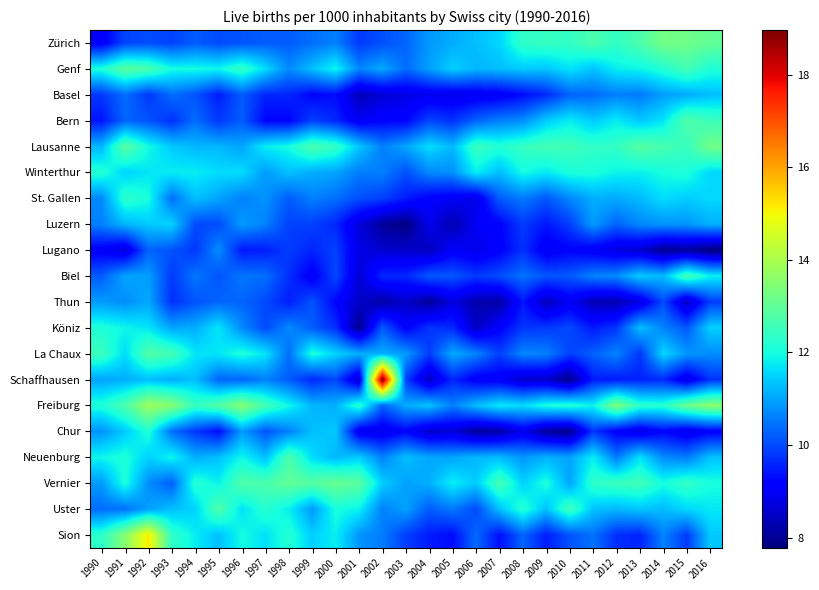

Reading right to left, what are all the values shown in this chart?

Zürich: 2016=13.0	2015=13.2	2014=13.2	2013=12.7	2012=12.4	2011=12.7	2010=12.4	2009=12.4	2008=12.3	2007=11.5	2006=11.3	2005=11.1	2004=10.9	2003=10.3	2002=10.1	2001=9.8	2000=10.6	1999=10.4	1998=10.2	1997=10.2	1996=10.1	1995=10.0	1994=10.2	1993=9.9	1992=10.0	1991=9.9	1990=9.0
Genf: 2016=12.1	2015=12.6	2014=12.2	2013=11.9	2012=11.8	2011=11.3	2010=11.7	2009=11.3	2008=11.4	2007=11.3	2006=11.2	2005=11.5	2004=10.9	2003=10.4	2002=11.1	2001=10.7	2000=11.9	1999=11.3	1998=10.7	1997=11.6	1996=12.4	1995=11.9	1994=12.0	1993=12.0	1992=12.7	1991=12.9	1990=12.1
Basel: 2016=11.3	2015=11.1	2014=10.9	2013=10.5	2012=10.6	2011=10.4	2010=10.3	2009=9.6	2008=9.3	2007=9.0	2006=8.9	2005=8.9	2004=8.9	2003=8.8	2002=8.6	2001=8.4	2000=9.3	1999=9.2	1998=9.6	1997=9.6	1996=10.2	1995=9.5	1994=10.1	1993=10.4	1992=9.8	1991=10.4	1990=9.8
Bern: 2016=12.5	2015=12.8	2014=11.7	2013=11.4	2012=11.8	2011=11.4	2010=11.8	2009=11.4	2008=10.7	2007=10.6	2006=10.3	2005=9.7	2004=9.9	2003=9.2	2002=9.2	2001=9.0	2000=9.6	1999=9.9	1998=9.2	1997=9.2	1996=10.2	1995=9.8	1994=10.4	1993=9.7	1992=10.1	1991=10.3	1990=9.4
Lausanne: 2016=13.2	2015=12.4	2014=12.7	2013=12.9	2012=12.4	2011=12.3	2010=12.6	2009=12.6	2008=12.4	2007=12.2	2006=12.5	2005=11.2	2004=11.6	2003=11.0	2002=10.6	2001=11.4	2000=12.4	1999=12.7	1998=12.0	1997=11.8	1996=11.0	1995=11.2	1994=11.2	1993=11.4	1992=12.0	1991=12.9	1990=11.2
Winterthur: 2016=11.6	2015=12.1	2014=12.0	2013=11.8	2012=11.9	2011=12.1	2010=12.1	2009=11.8	2008=12.0	2007=11.3	2006=11.8	2005=10.8	2004=10.7	2003=10.1	2002=10.6	2001=10.6	2000=11.0	1999=11.1	1998=11.3	1997=10.9	1996=11.6	1995=11.6	1994=11.8	1993=11.8	1992=11.7	1991=11.5	1990=12.2
St. Gallen: 2016=11.6	2015=11.4	2014=11.6	2013=11.2	2012=11.1	2011=11.1	2010=10.7	2009=10.2	2008=10.5	2007=10.2	2006=8.8	2005=9.0	2004=9.1	2003=9.5	2002=9.9	2001=10.1	2000=10.4	1999=10.6	1998=10.2	1997=10.8	1996=10.6	1995=11.0	1994=11.3	1993=10.4	1992=12.0	1991=12.3	1990=10.7
Luzern: 2016=11.1	2015=10.8	2014=10.8	2013=10.7	2012=10.3	2011=10.9	2010=9.9	2009=9.4	2008=9.8	2007=9.2	2006=9.0	2005=8.3	2004=8.9	2003=7.8	2002=8.1	2001=8.7	2000=9.6	1999=9.9	1998=9.9	1997=10.6	1996=10.9	1995=10.0	1994=10.0	1993=11.5	1992=11.4	1991=11.2	1990=10.6
Lugano: 2016=7.8	2015=8.1	2014=8.0	2013=8.6	2012=8.7	2011=9.0	2010=9.2	2009=8.9	2008=9.7	2007=9.1	2006=8.8	2005=9.1	2004=8.4	2003=8.6	2002=8.6	2001=8.8	2000=9.9	1999=9.6	1998=9.8	1997=9.5	1996=9.4	1995=10.7	1994=9.8	1993=10.1	1992=10.3	1991=8.7	1990=9.1
Biel: 2016=11.8	2015=12.6	2014=11.2	2013=11.4	2012=10.7	2011=10.6	2010=10.2	2009=10.1	2008=10.4	2007=10.0	2006=9.8	2005=10.1	2004=10.2	2003=9.6	2002=9.6	2001=8.6	2000=10.0	1999=9.0	1998=9.7	1997=10.4	1996=10.5	1995=10.1	1994=10.5	1993=9.8	1992=10.9	1991=11.0	1990=10.2
Thun: 2016=9.8	2015=8.4	2014=10.0	2013=8.8	2012=8.3	2011=8.3	2010=9.0	2009=8.4	2008=9.4	2007=8.2	2006=8.2	2005=8.7	2004=8.1	2003=8.5	2002=8.2	2001=8.5	2000=9.2	1999=10.1	1998=9.5	1997=10.0	1996=10.3	1995=10.3	1994=10.1	1993=9.7	1992=11.0	1991=10.7	1990=10.9
Köniz: 2016=11.5	2015=10.2	2014=10.6	2013=11.3	2012=9.8	2011=9.4	2010=10.0	2009=9.8	2008=9.8	2007=9.1	2006=8.5	2005=9.6	2004=9.8	2003=9.1	2002=10.2	2001=8.0	2000=9.7	1999=10.2	1998=10.7	1997=10.0	1996=10.7	1995=11.7	1994=11.1	1993=11.0	1992=11.7	1991=11.9	1990=12.1
La Chaux: 2016=10.7	2015=10.8	2014=11.6	2013=9.8	2012=10.6	2011=10.2	2010=9.9	2009=10.6	2008=10.7	2007=9.9	2006=10.6	2005=11.1	2004=9.8	2003=10.9	2002=11.1	2001=11.1	2000=11.5	1999=12.1	1998=10.4	1997=11.7	1996=12.1	1995=11.7	1994=11.7	1993=12.6	1992=12.8	1991=11.6	1990=12.5
Schaffhausen: 2016=9.7	2015=8.8	2014=9.6	2013=9.6	2012=9.5	2011=9.5	2010=7.9	2009=8.5	2008=8.5	2007=9.0	2006=9.0	2005=9.6	2004=8.4	2003=9.9	2002=19.0	2001=8.5	2000=10.0	1999=9.6	1998=10.2	1997=10.6	1996=10.3	1995=10.3	1994=11.3	1993=11.1	1992=11.3	1991=11.1	1990=11.0
Freiburg: 2016=13.6	2015=13.1	2014=12.2	2013=12.3	2012=13.4	2011=11.8	2010=12.2	2009=12.1	2008=11.6	2007=11.8	2006=11.3	2005=10.6	2004=11.3	2003=11.1	2002=10.3	2001=12.3	2000=11.1	1999=11.2	1998=11.9	1997=12.6	1996=13.5	1995=12.8	1994=12.4	1993=13.5	1992=13.8	1991=12.7	1990=12.1
Chur: 2016=9.1	2015=8.8	2014=9.2	2013=8.8	2012=9.1	2011=9.8	2010=7.9	2009=8.1	2008=8.9	2007=8.2	2006=8.1	2005=8.6	2004=8.5	2003=9.2	2002=8.8	2001=8.9	2000=11.4	1999=11.3	1998=10.6	1997=10.1	1996=10.9	1995=9.3	1994=9.8	1993=10.4	1992=12.1	1991=11.4	1990=10.8
Neuenburg: 2016=11.3	2015=10.5	2014=10.7	2013=11.7	2012=10.5	2011=11.8	2010=11.0	2009=11.1	2008=10.8	2007=11.2	2006=11.2	2005=11.0	2004=11.0	2003=11.3	2002=10.6	2001=11.4	2000=11.2	1999=11.6	1998=12.7	1997=11.3	1996=11.9	1995=11.3	1994=11.1	1993=11.9	1992=11.5	1991=12.1	1990=11.9
Vernier: 2016=12.0	2015=12.4	2014=12.0	2013=12.6	2012=12.5	2011=12.3	2010=11.0	2009=12.1	2008=11.5	2007=12.6	2006=11.4	2005=11.8	2004=11.1	2003=11.0	2002=11.4	2001=12.9	2000=13.1	1999=12.9	1998=13.0	1997=12.7	1996=12.8	1995=11.8	1994=12.2	1993=10.2	1992=10.8	1991=12.1	1990=10.9
Uster: 2016=11.7	2015=11.6	2014=11.2	2013=11.4	2012=11.2	2011=11.3	2010=12.6	2009=11.3	2008=12.2	2007=11.3	2006=10.0	2005=10.5	2004=10.2	2003=11.0	2002=10.6	2001=11.8	2000=12.0	1999=10.9	1998=11.8	1997=12.2	1996=11.7	1995=12.8	1994=11.5	1993=11.3	1992=10.9	1991=10.4	1990=10.4
Sion: 2016=11.4	2015=9.8	2014=10.6	2013=9.6	2012=9.7	2011=10.4	2010=10.1	2009=9.5	2008=10.3	2007=9.3	2006=10.4	2005=9.3	2004=9.5	2003=9.9	2002=10.6	2001=10.8	2000=11.8	1999=11.5	1998=12.2	1997=11.6	1996=12.0	1995=11.3	1994=11.8	1993=12.3	1992=15.1	1991=13.5	1990=12.3